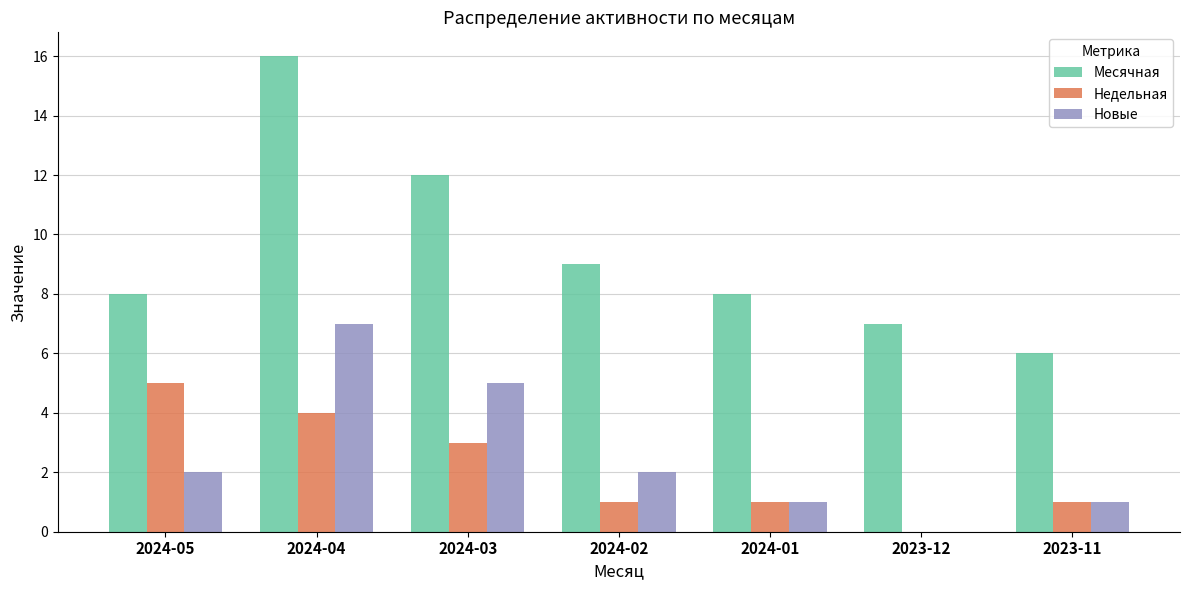

At which category does the chart reach its peak across all series?

2024-04